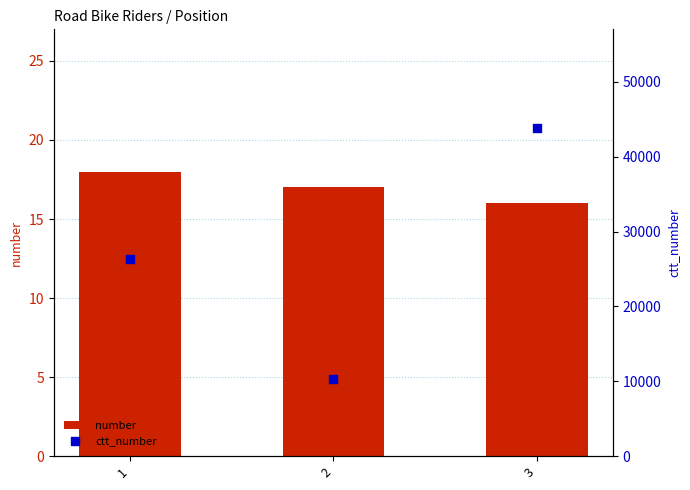

At which category is the sum across all series the highest?

3